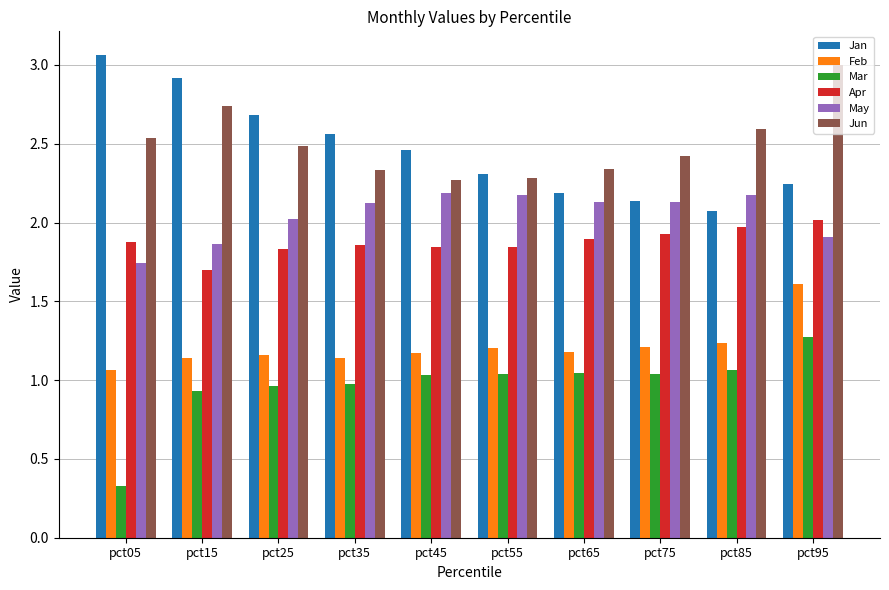

Which series has the largest total across all categories?

Jun